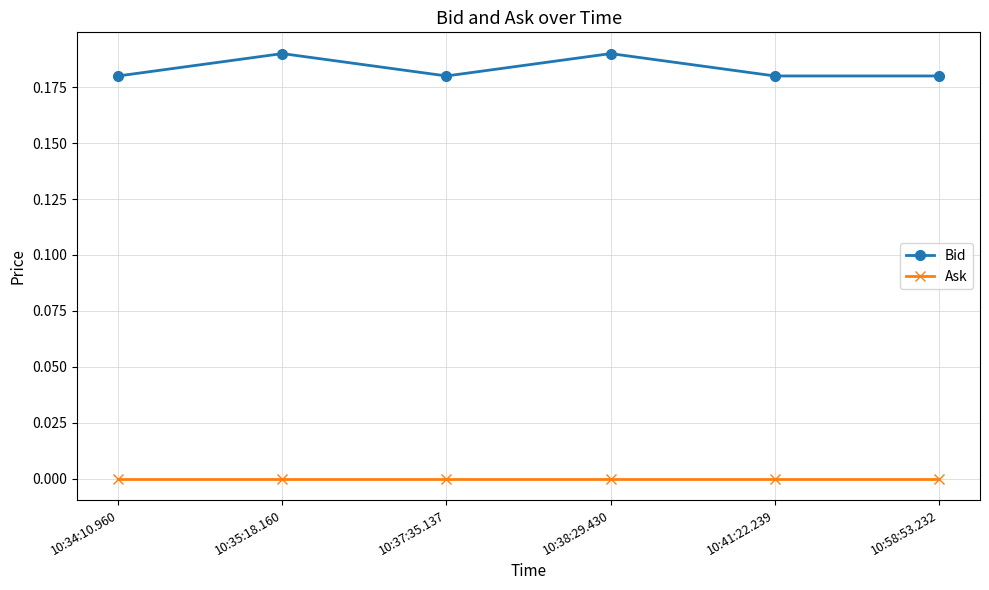

Which series has the widest spread of values?

Bid